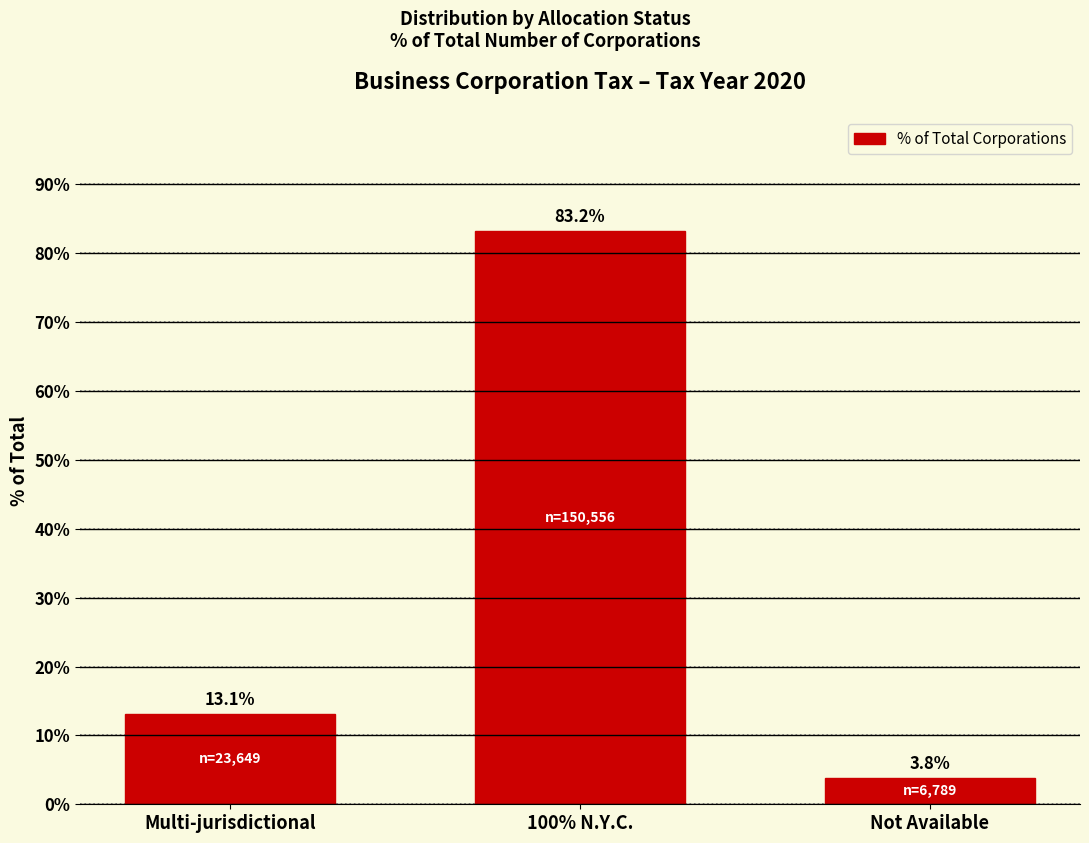

Reading left to right, transcribe all the data shown in this chart.

Multi-jurisdictional=13.1	100% N.Y.C.=83.2	Not Available=3.8